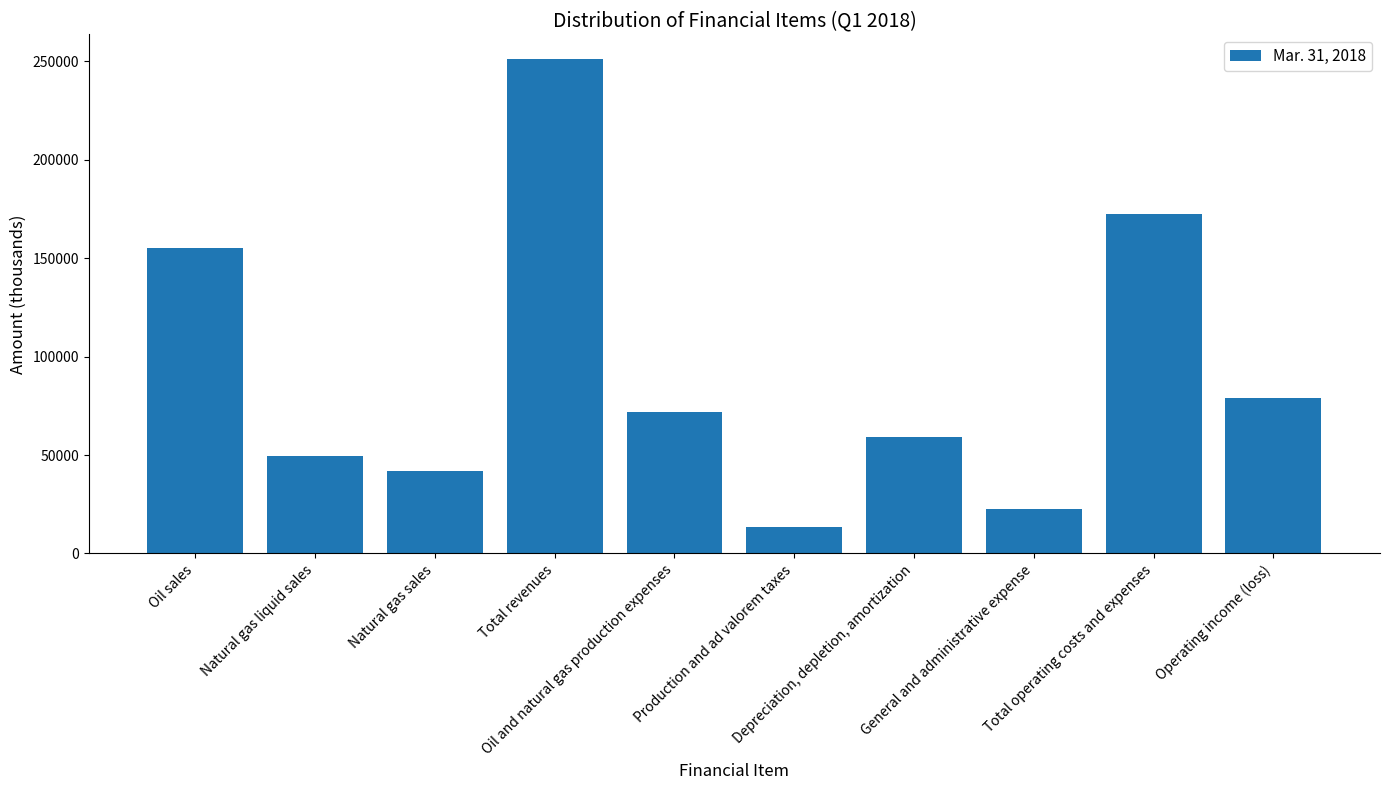

What is the label of the 6th bar from the right?

Oil and natural gas production expenses